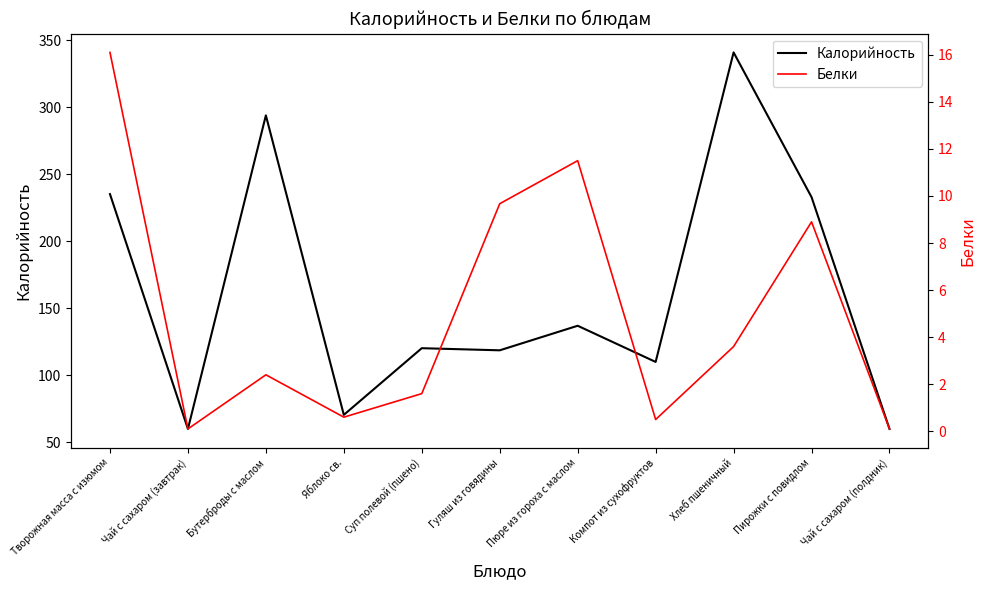

What is the value of the Калорийность point at the 7th from the left?

137.0